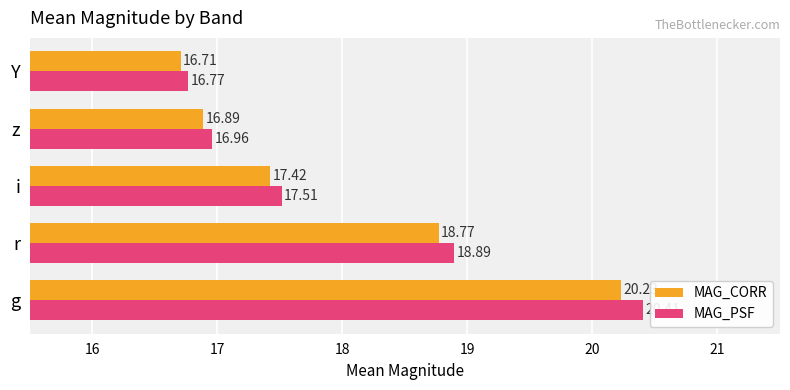

Where is MAG_CORR nearest to the value 18?

i